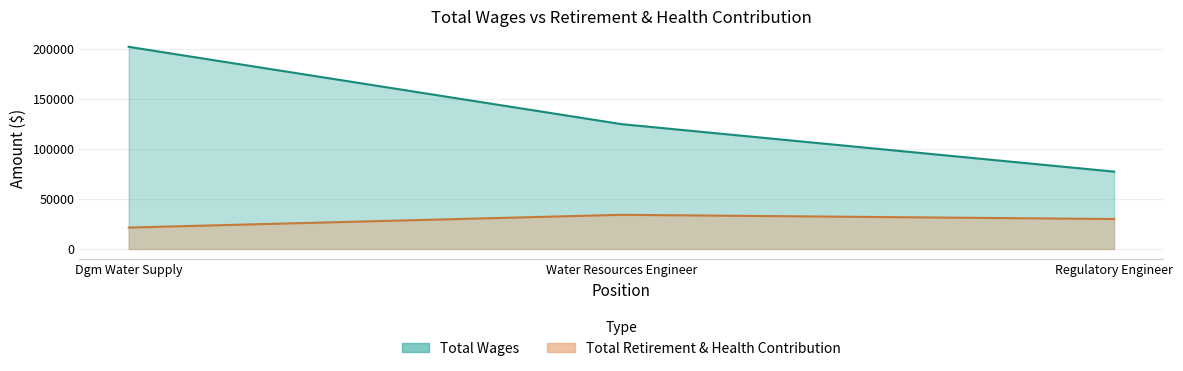

Which series changed the most between Water Resources Engineer and Regulatory Engineer?

Total Wages